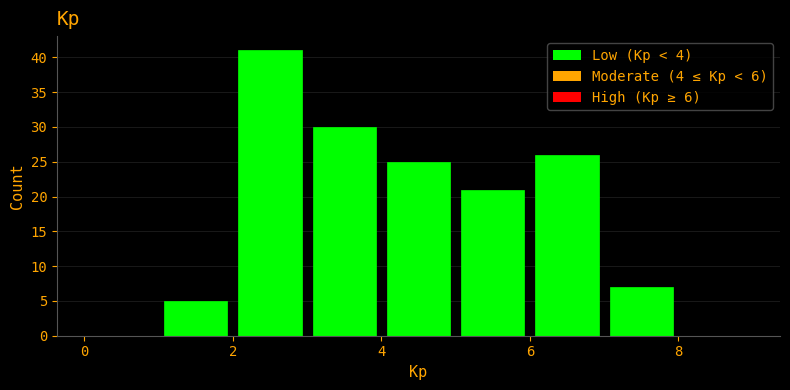

Reading left to right, transcribe this chart: for each bar, give the range it covers on the x-axis and its height. The values are not printed on the chart, so give them approximately, as read against the axis.

0 to 1: 0
1 to 2: 5
2 to 3: 41
3 to 4: 30
4 to 5: 25
5 to 6: 21
6 to 7: 26
7 to 8: 7
8 to 9: 0